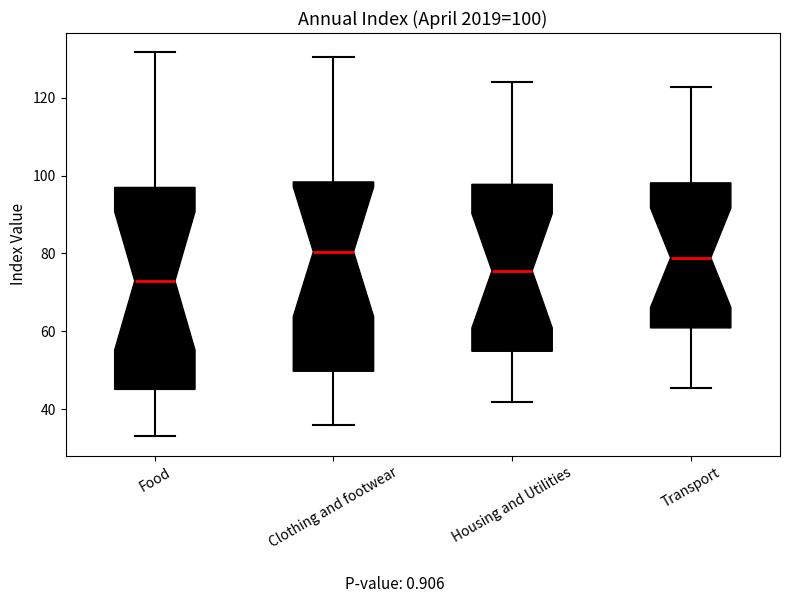

Comparing the boxes themselves (not the whiskers), which one is the tallest?

Food